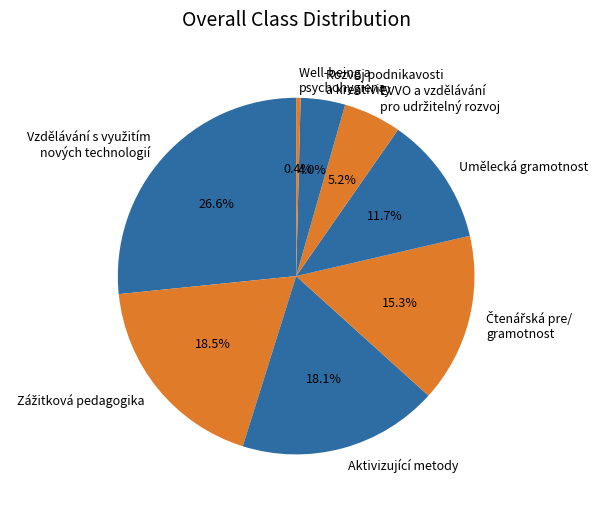

What percentage is NOT represented by Aktivizující metody?

81.9%